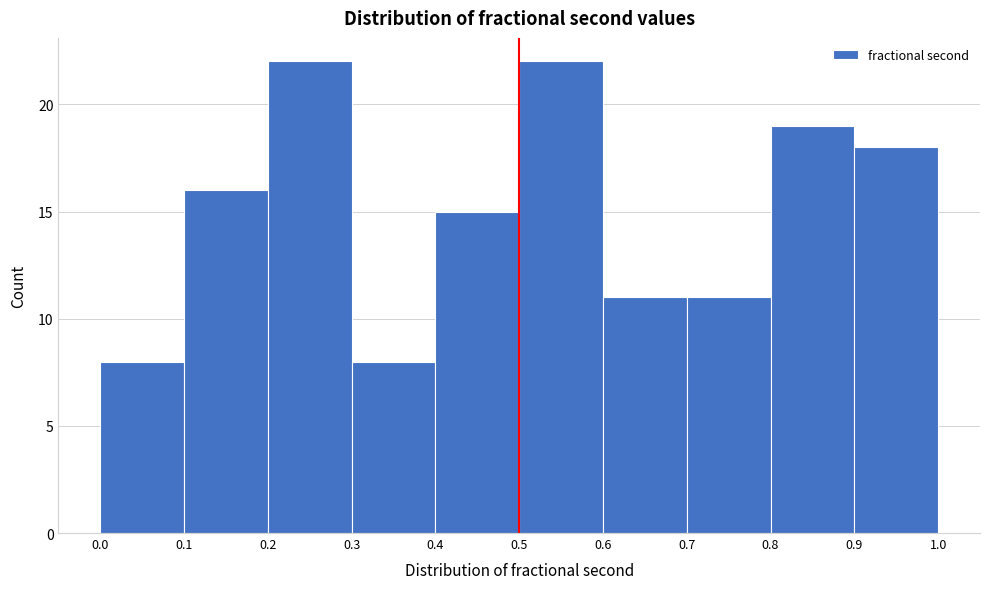

Reading left to right, transcribe this chart: for each bar, give the range it covers on the x-axis and its height. The values are not printed on the chart, so give them approximately, as read against the axis.

0.0 to 0.1: 8
0.1 to 0.2: 16
0.2 to 0.3: 22
0.3 to 0.4: 8
0.4 to 0.5: 15
0.5 to 0.6: 22
0.6 to 0.7: 11
0.7 to 0.8: 11
0.8 to 0.9: 19
0.9 to 1.0: 18